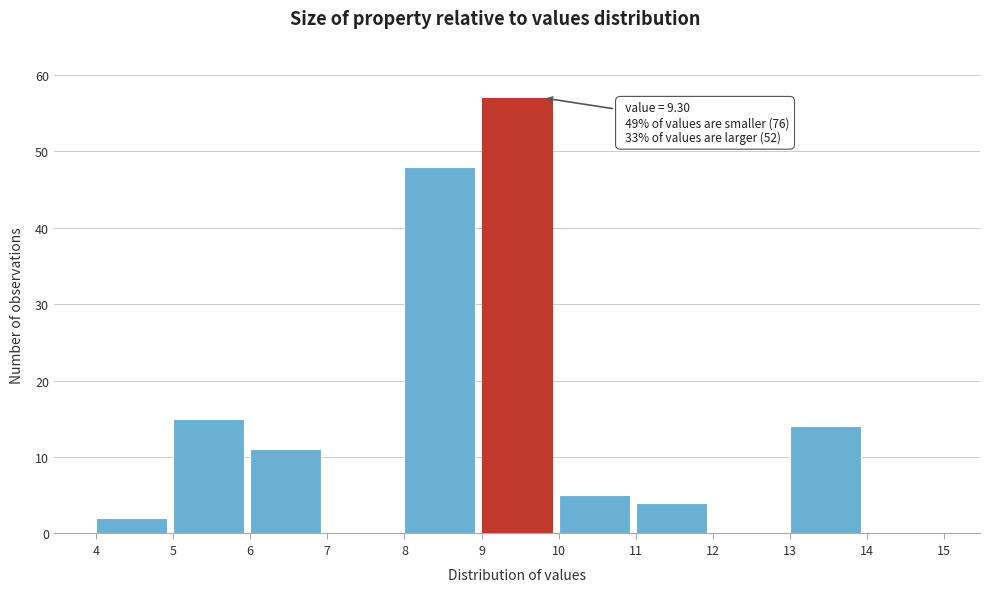

Over which range of the x-axis is the bar tallest?

9 to 10